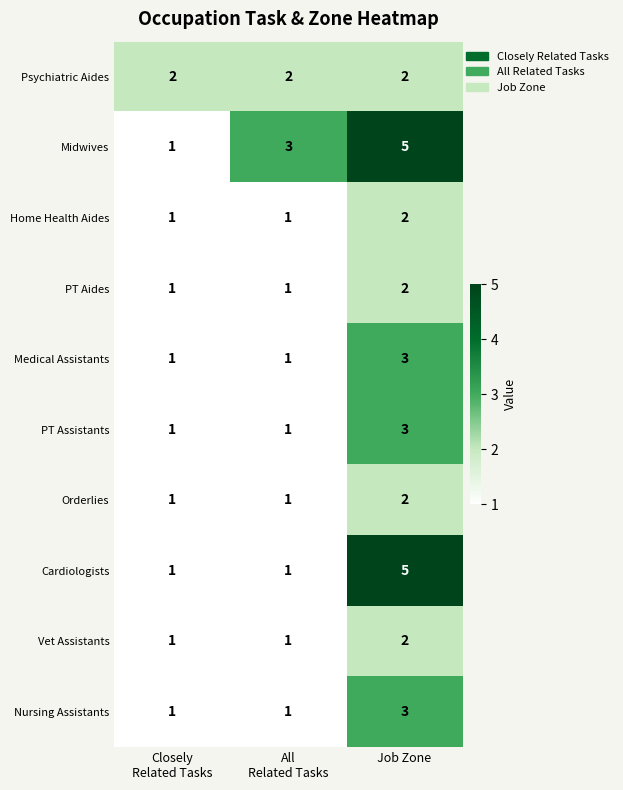

At which category is the sum across all series the highest?

Job Zone